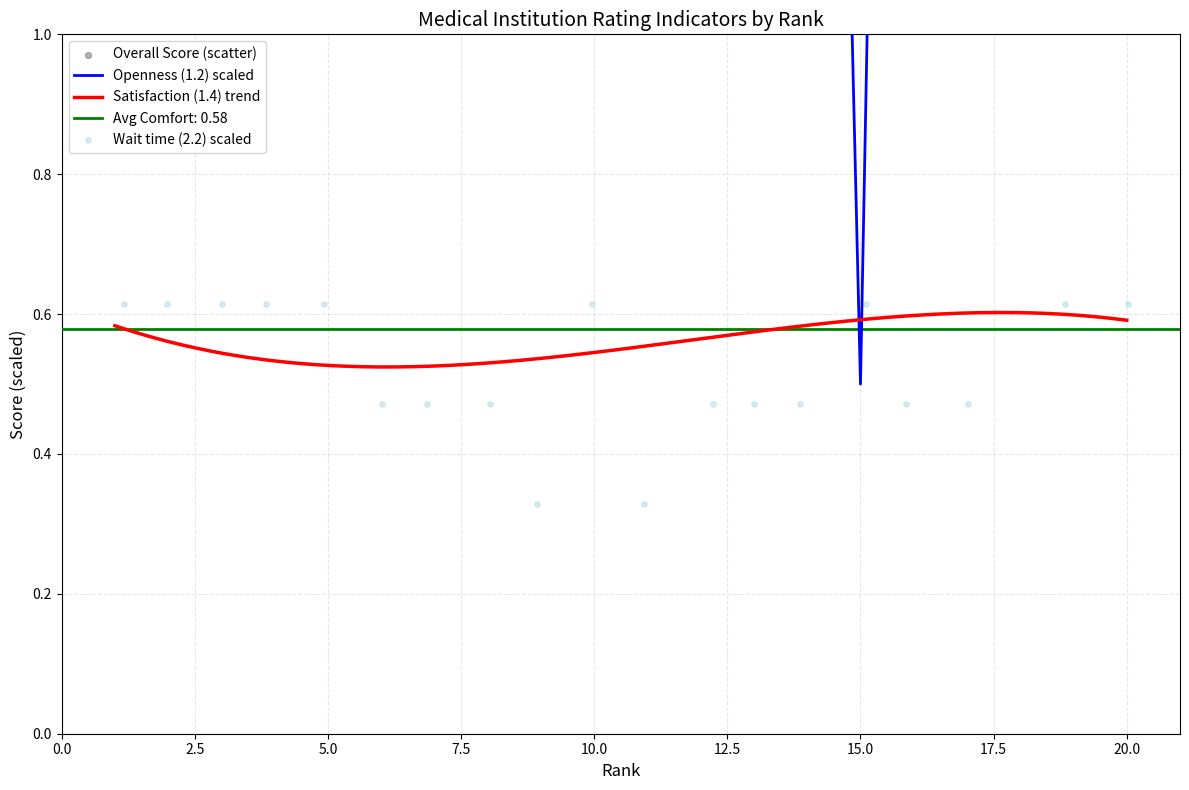

Which series has the largest total across all categories?

Overall score